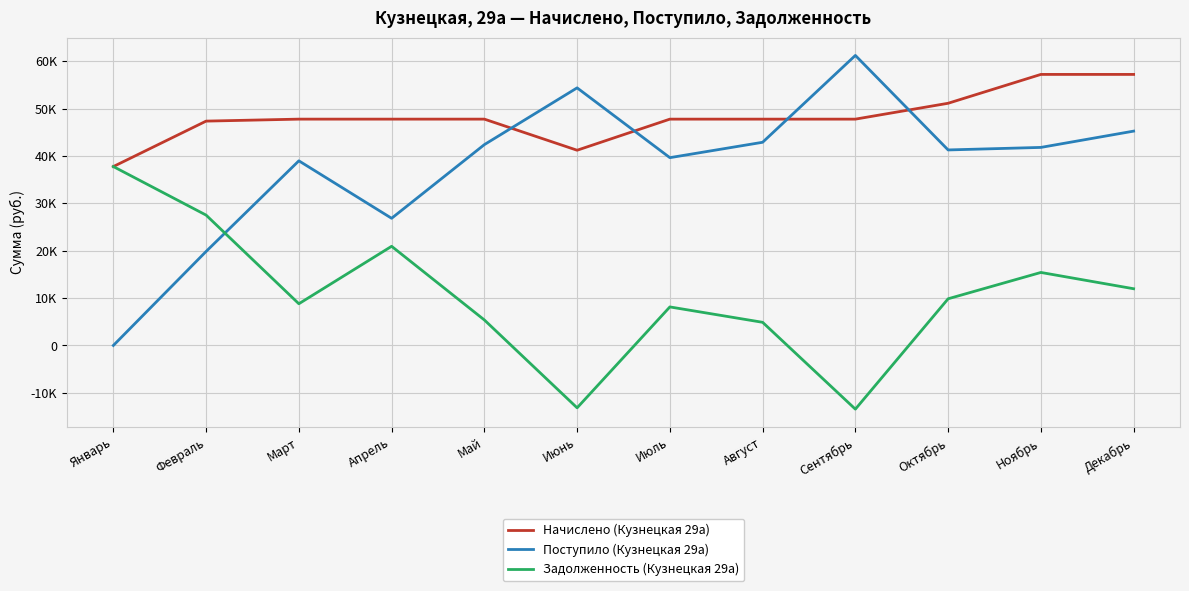

Does the chart display data point markers on the line(s)?

No